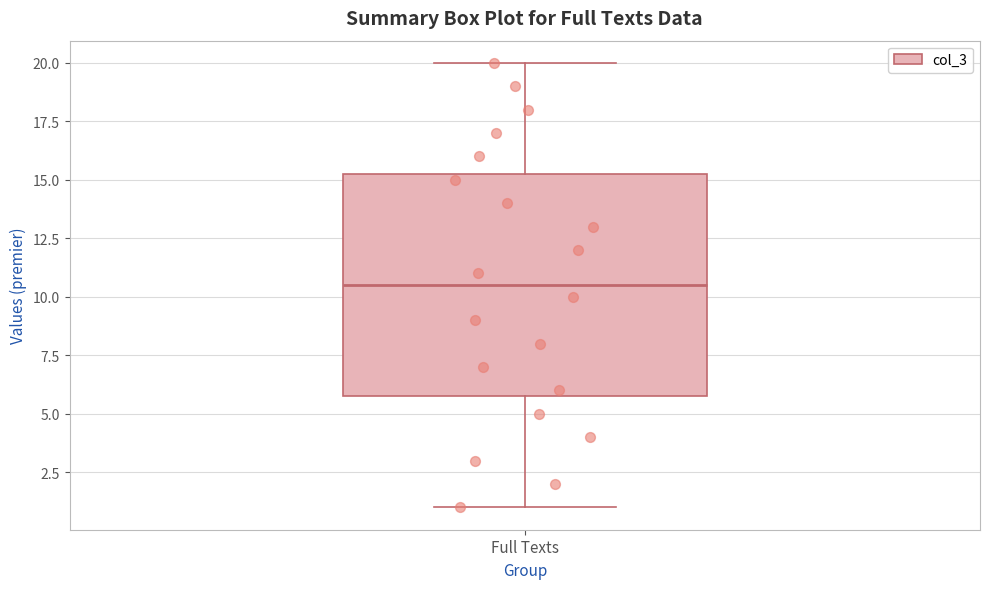

Read this box plot against the y-axis: the position of the median line, the range covered by the box, and the ends of both whiskers. The values are not printed on the chart, so give them approximately, as read against the axis.

median 10.5, box 6.0 to 15.5, whiskers 1.0 to 20.0